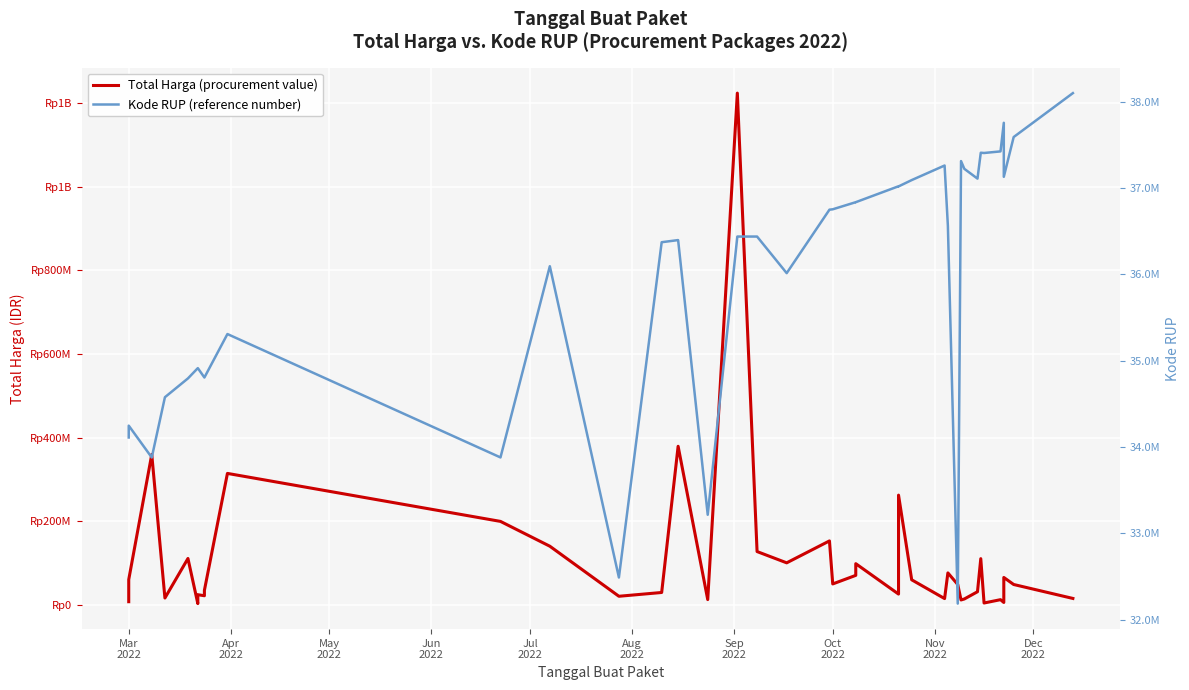

Between which two adjacent categories do Total Harga (procurement value) and Kode RUP (reference number) first intersect?

Mar 2022 and Mar 2022